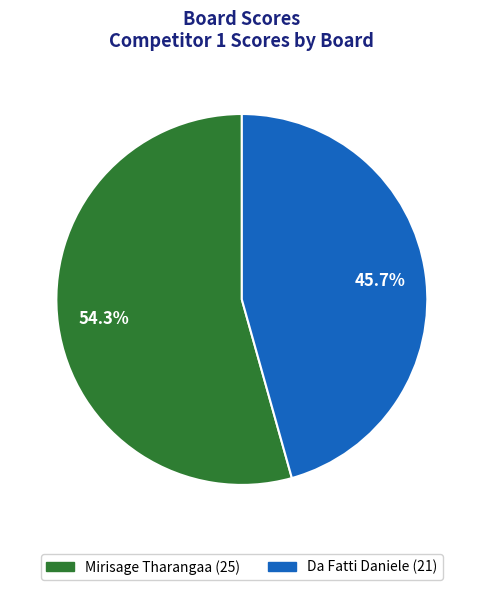

Count the number of slices in the pie.

2